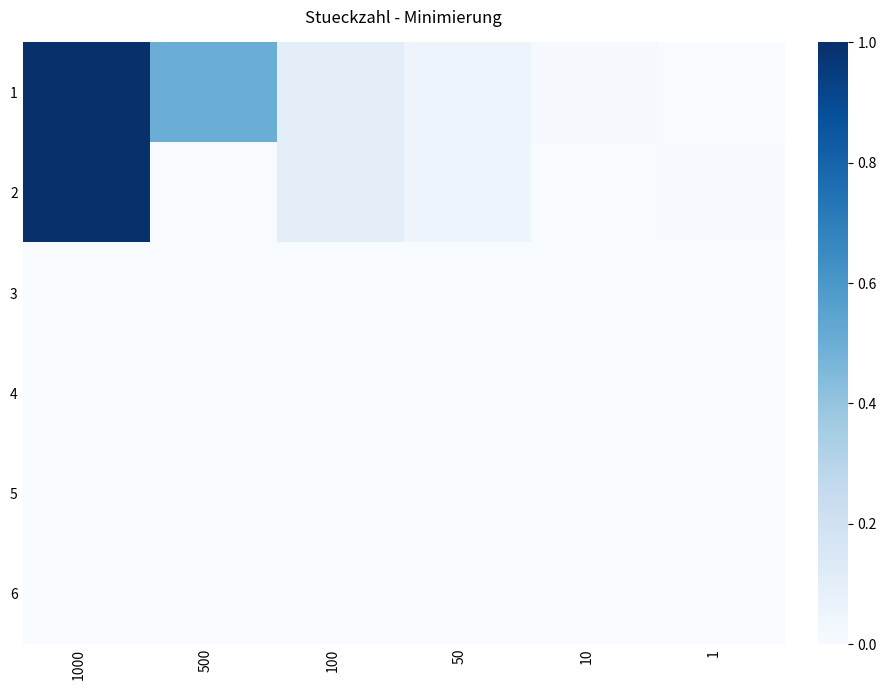

How many categories are shown in the chart?

6